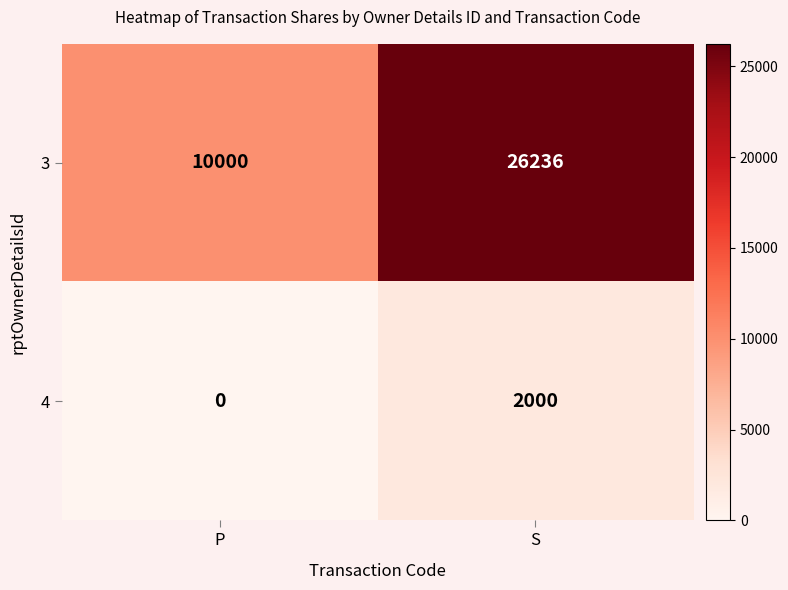

Which label corresponds to the smallest value in the chart?

P